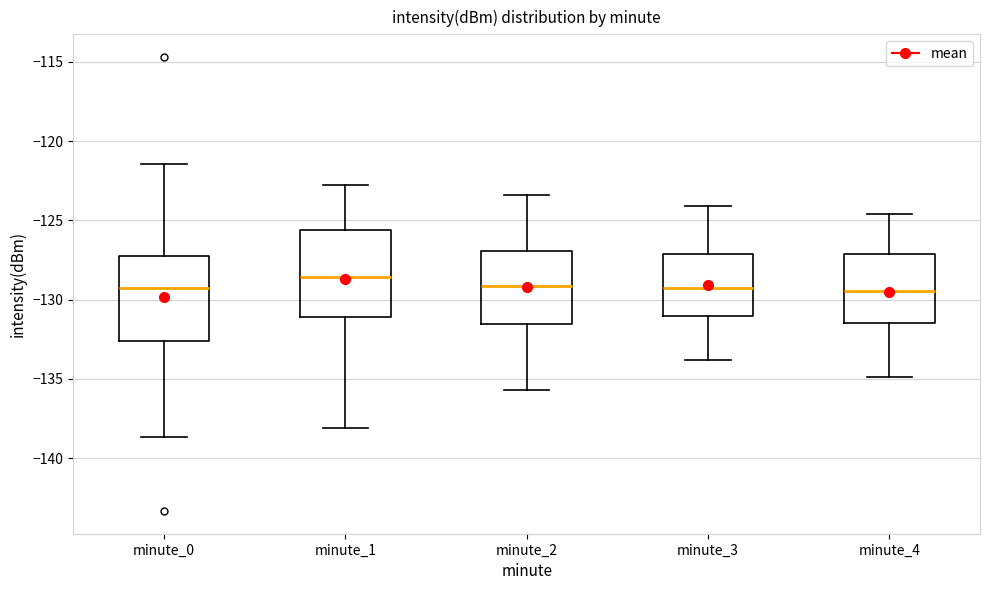

Where does the lower whisker of the box for minute_4 end on the y-axis? The values are not printed on the chart, so give them approximately, as read against the axis.

-135.0